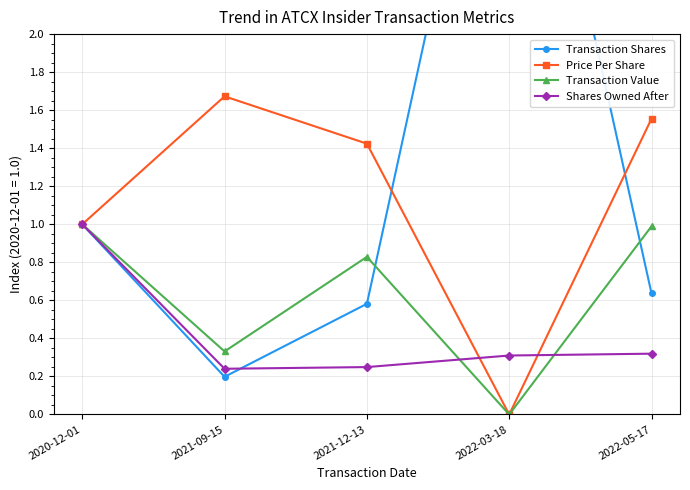

Rank the series by their average value, from highest to lowest.

Transaction Shares, Price Per Share, Transaction Value, Shares Owned After